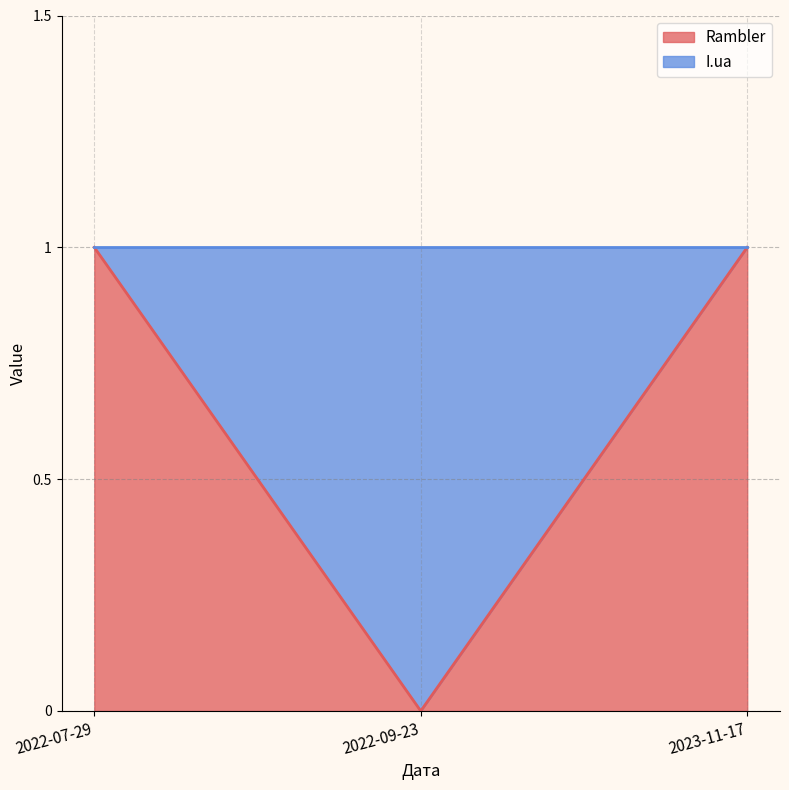

What position from the left is 2023-11-17?

3